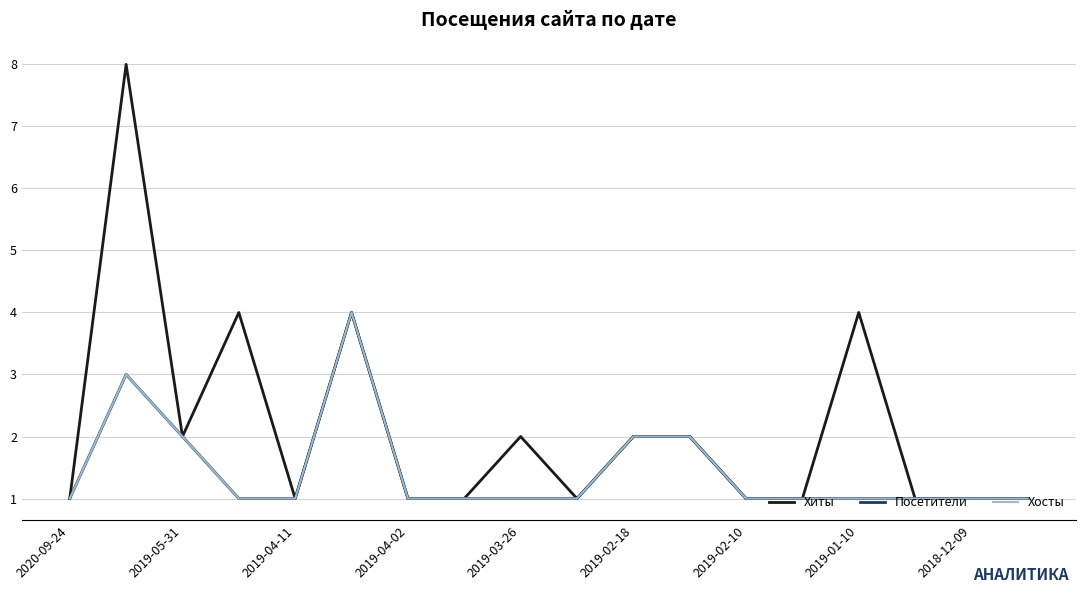

Is this an area chart (filled region under the line)?

No